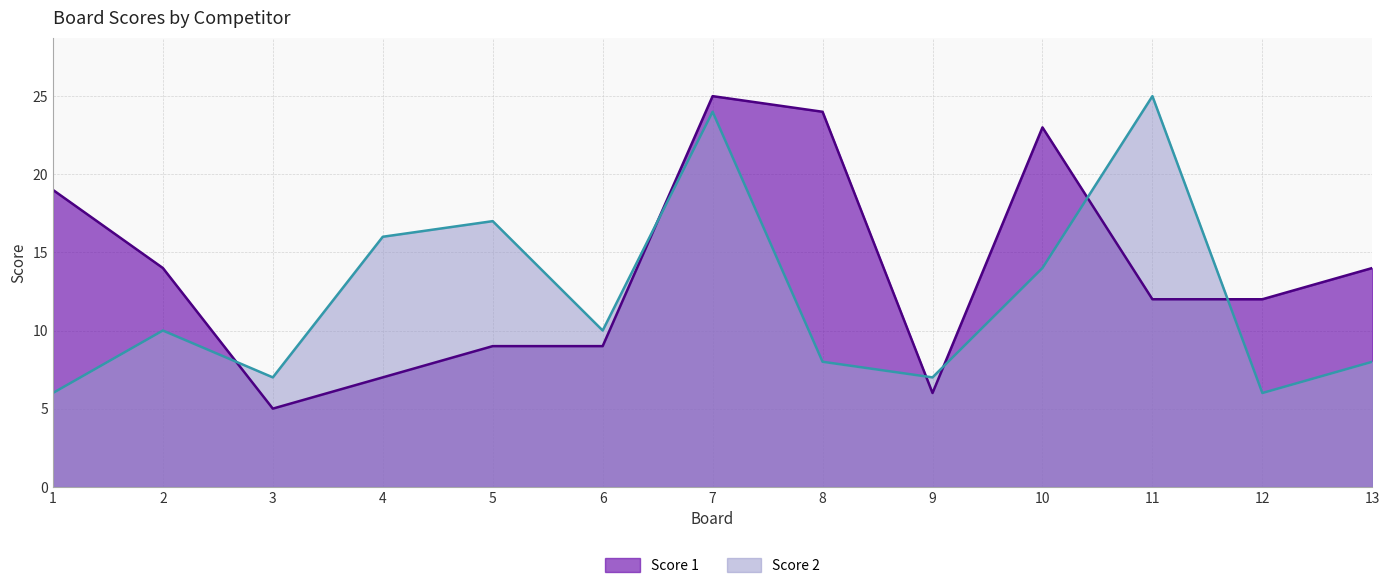

What is the difference between the highest and lowest values at 13?

6